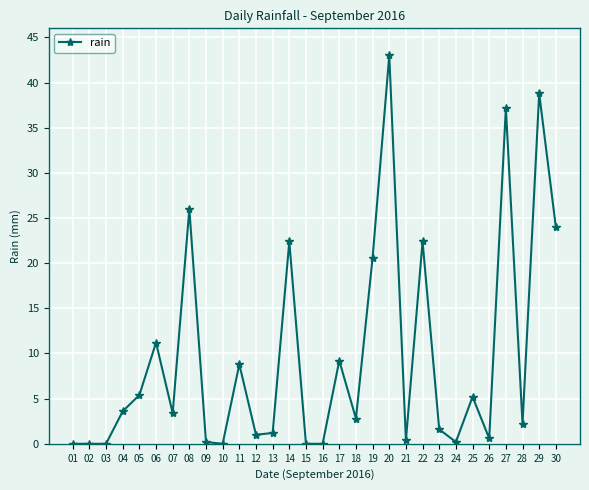

True or false: there are more than 2 points higher than both neighbors.

True